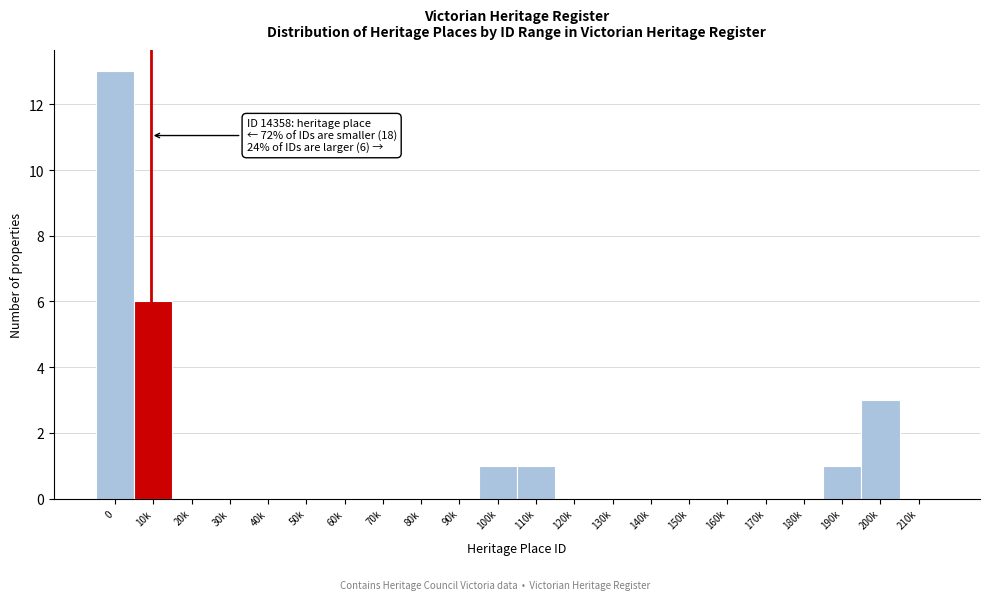

Reading right to left, what are all the values shown in this chart?

210k=0	200k=3	190k=1	180k=0	170k=0	160k=0	150k=0	140k=0	130k=0	120k=0	110k=1	100k=1	90k=0	80k=0	70k=0	60k=0	50k=0	40k=0	30k=0	20k=0	10k=6	0=13